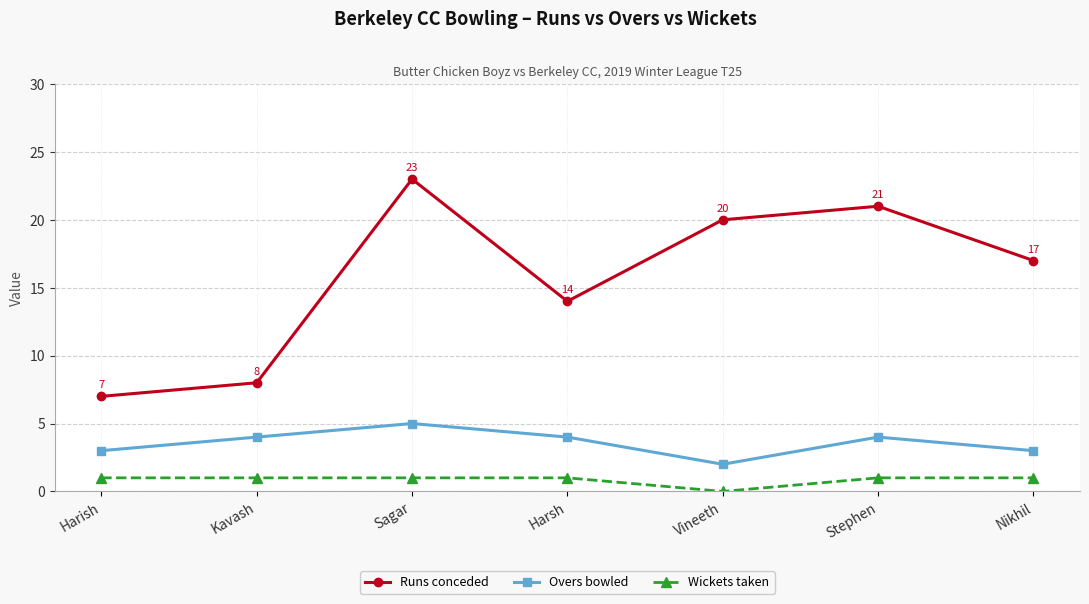

Reading left to right, extract all data points from this chart.

Runs conceded: 7	8	23	14	20	21	17
Overs bowled: 3	4	5	4	2	4	3
Wickets taken: 1	1	1	1	0	1	1